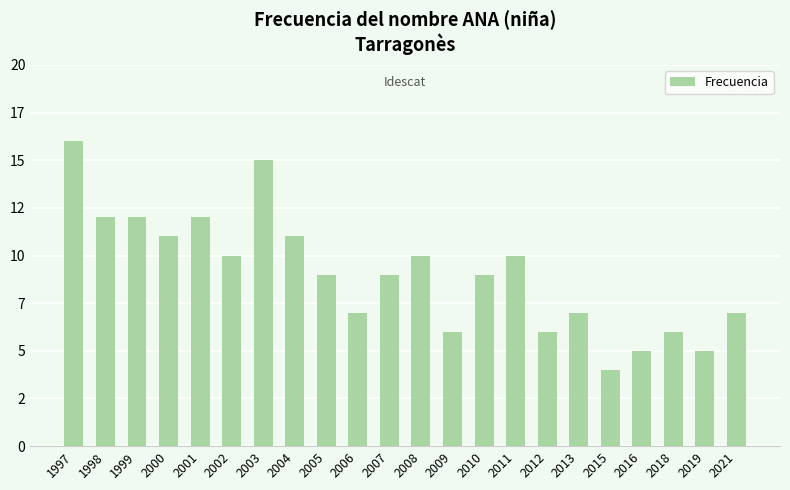

True or false: the data shows 16 at 1997.

True